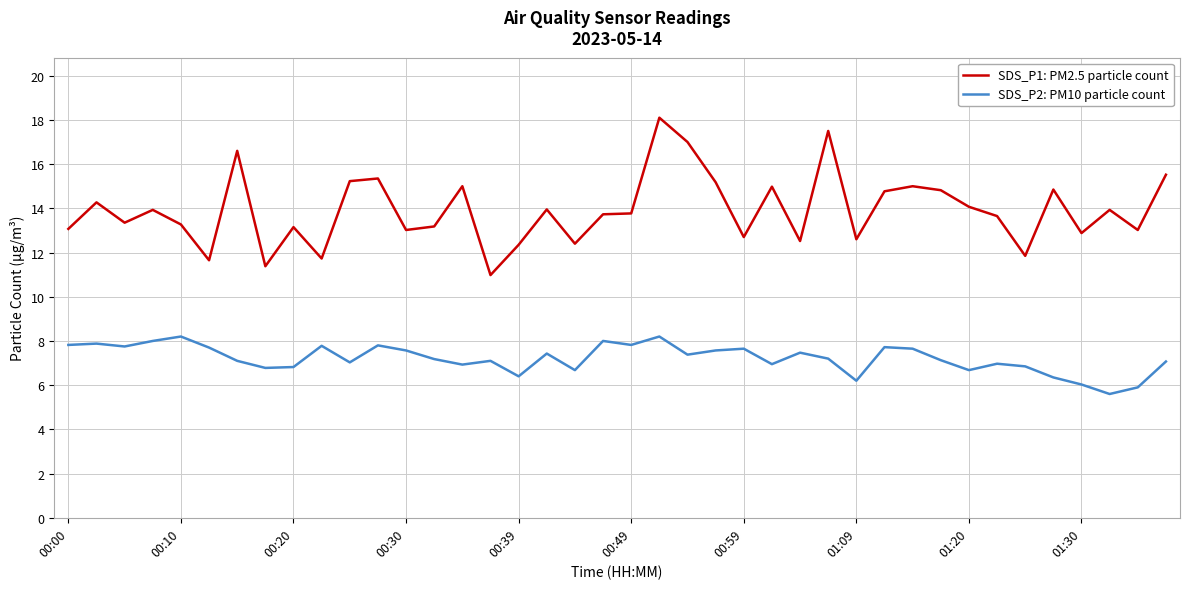

True or false: SDS_P1: PM2.5 particle count and SDS_P2: PM10 particle count intersect in this chart.

False